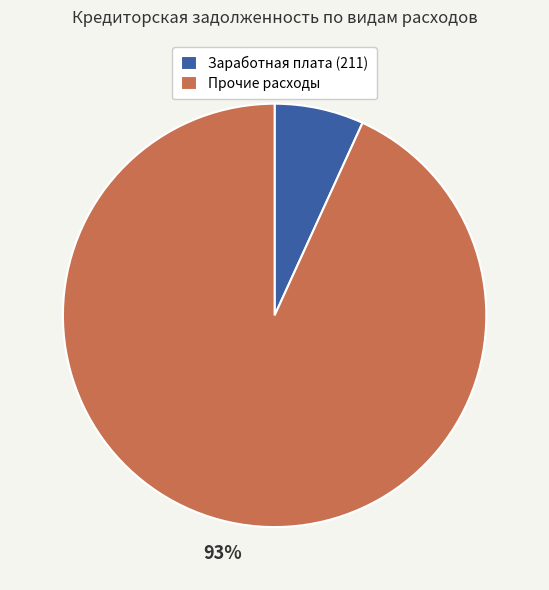

Is there any slice that represents more than half of the pie?

Yes